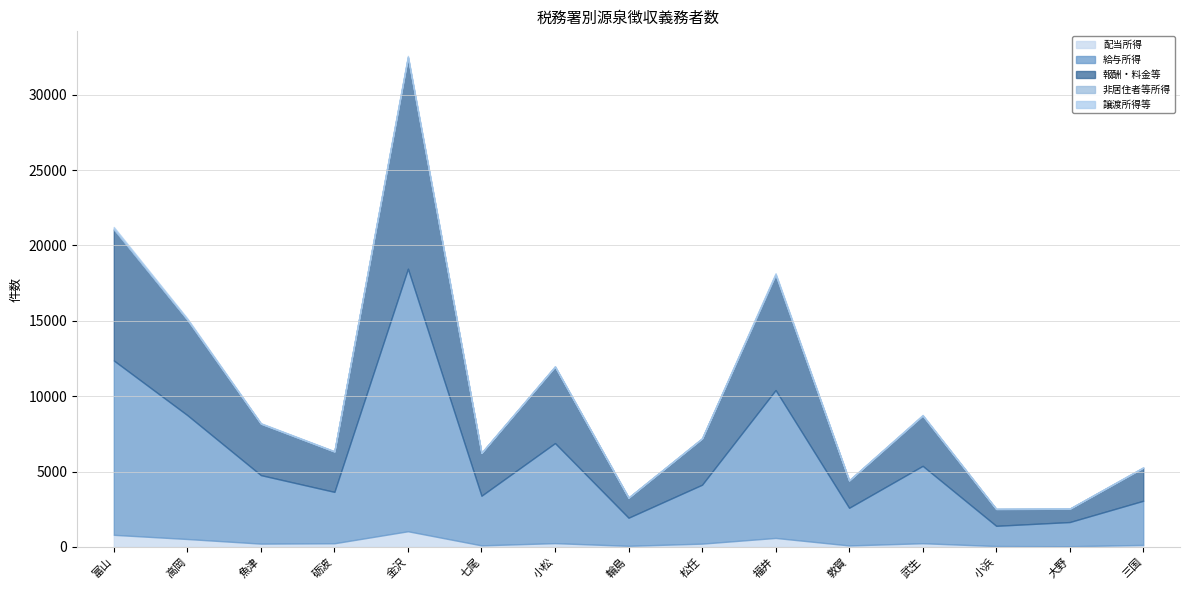

At how many categories does at least one series exceed 15798?

1